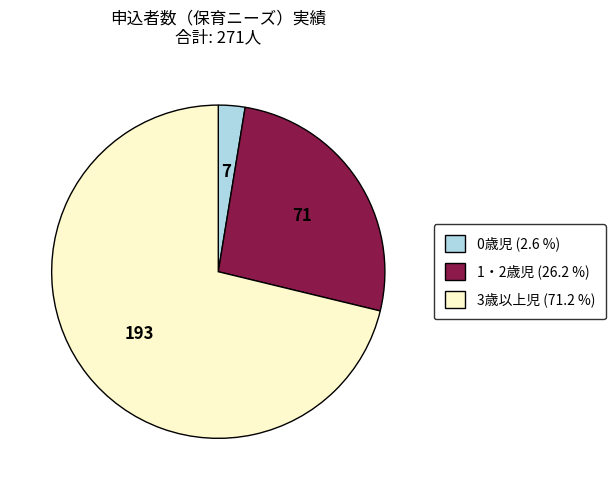

Rank the categories by value from highest to lowest.

3歳以上児, 1・2歳児, 0歳児